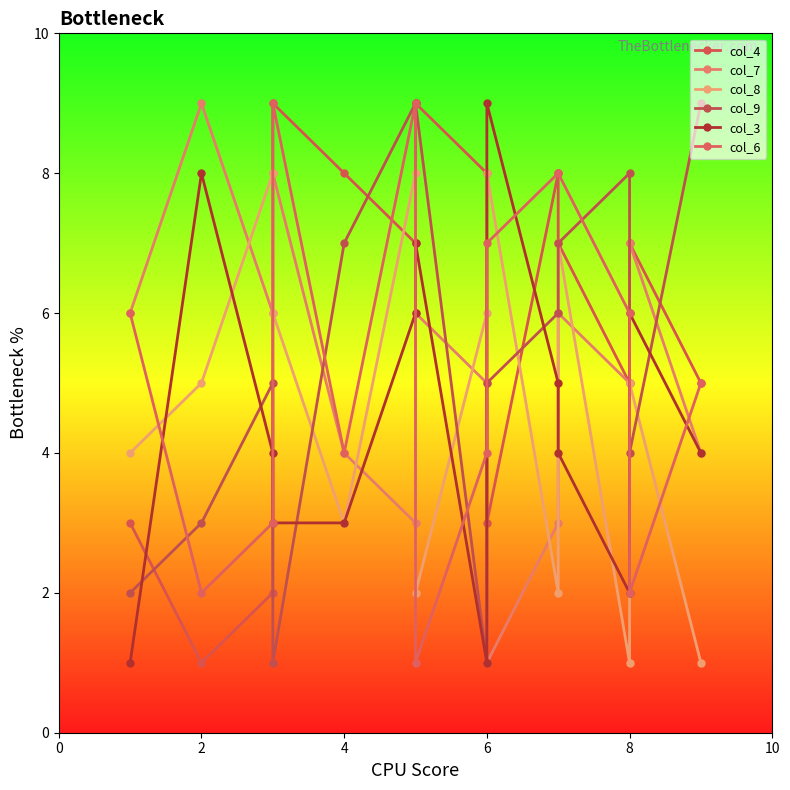

What is the value of the col_7 point at the 6th from the left?

3